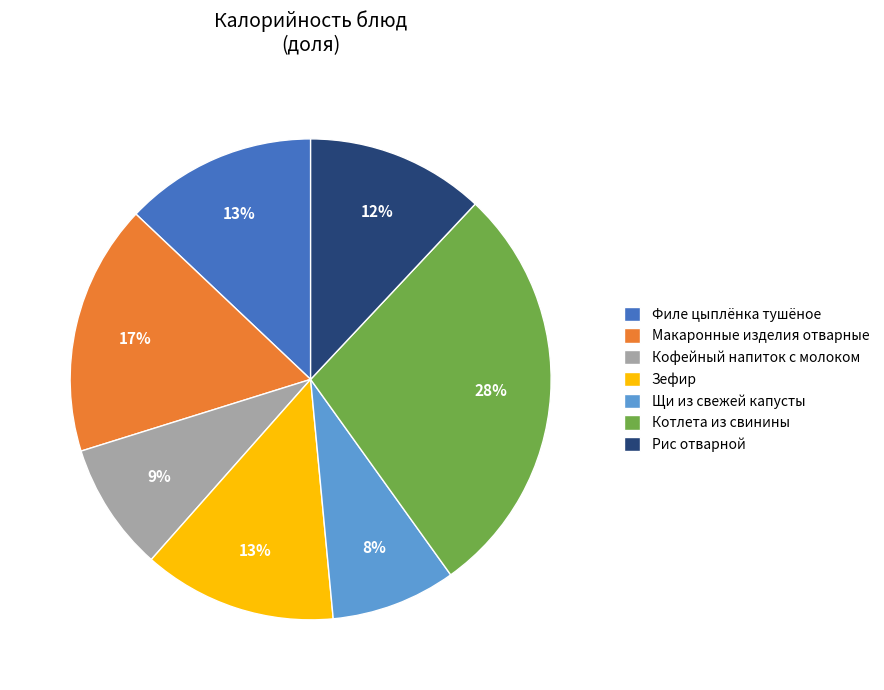

Which slice is the largest?

Котлета из свинины